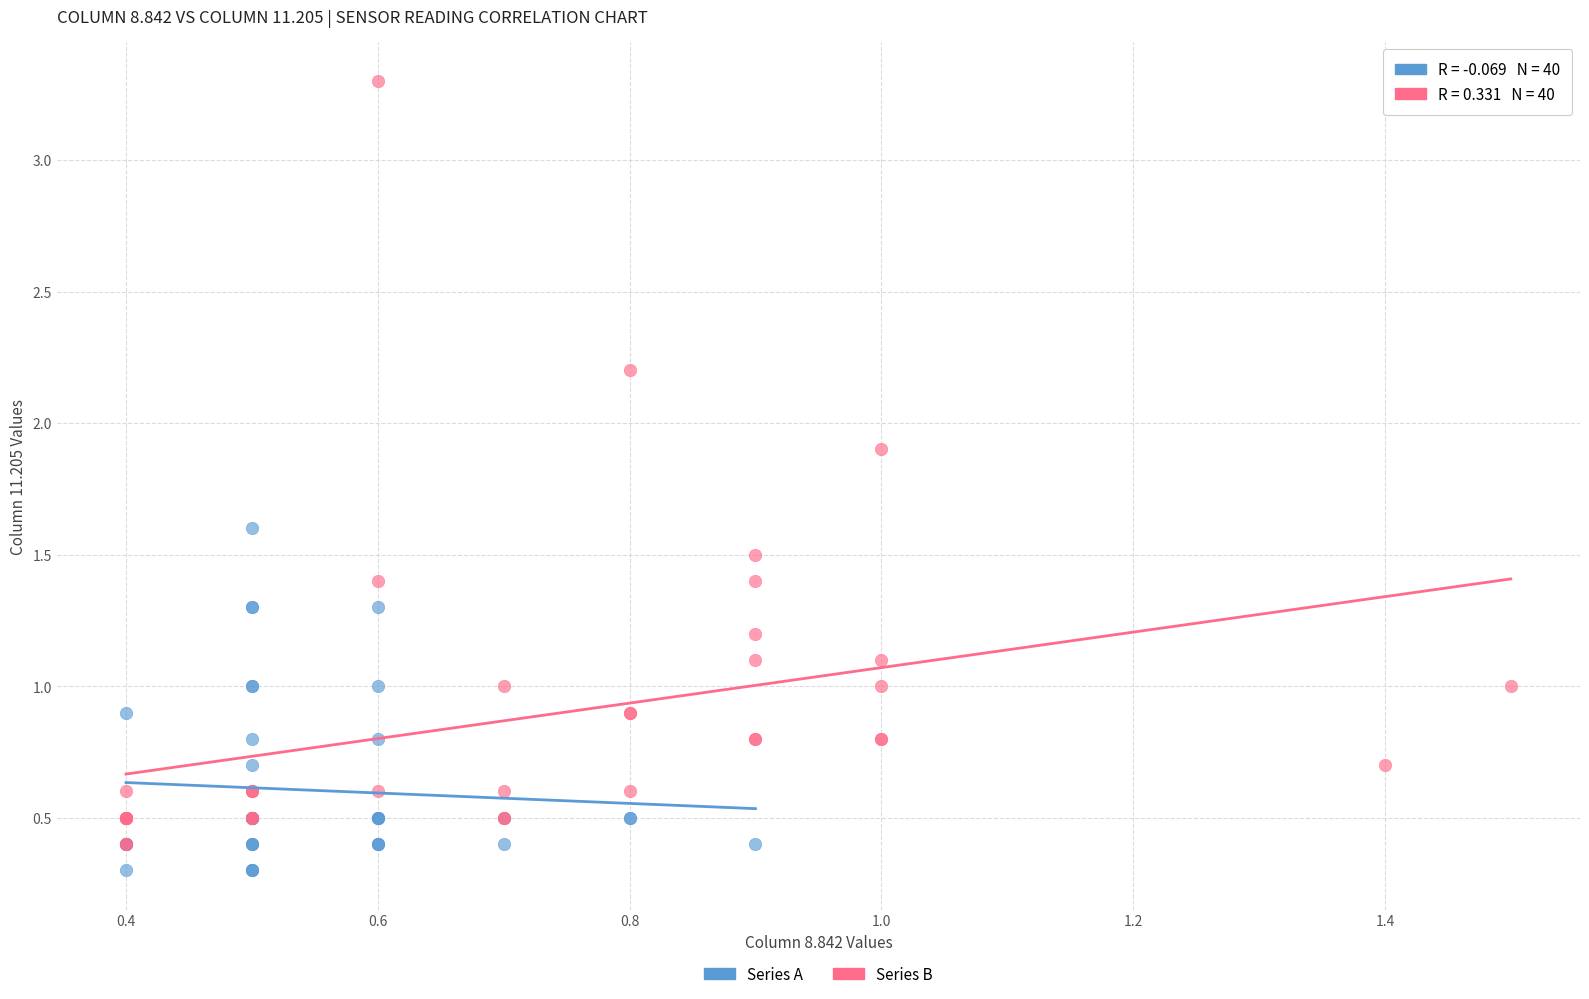

Which series has the largest Y range (max minus min)?

Series B